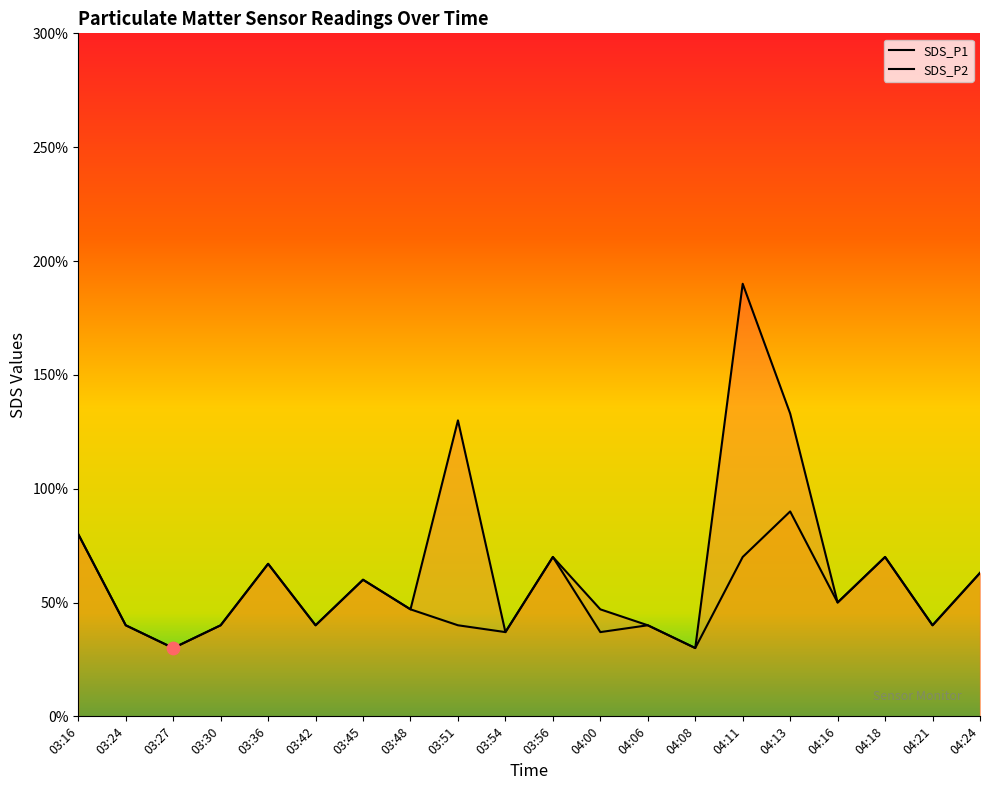

Which series reaches the minimum Y coordinate?

SDS_P1